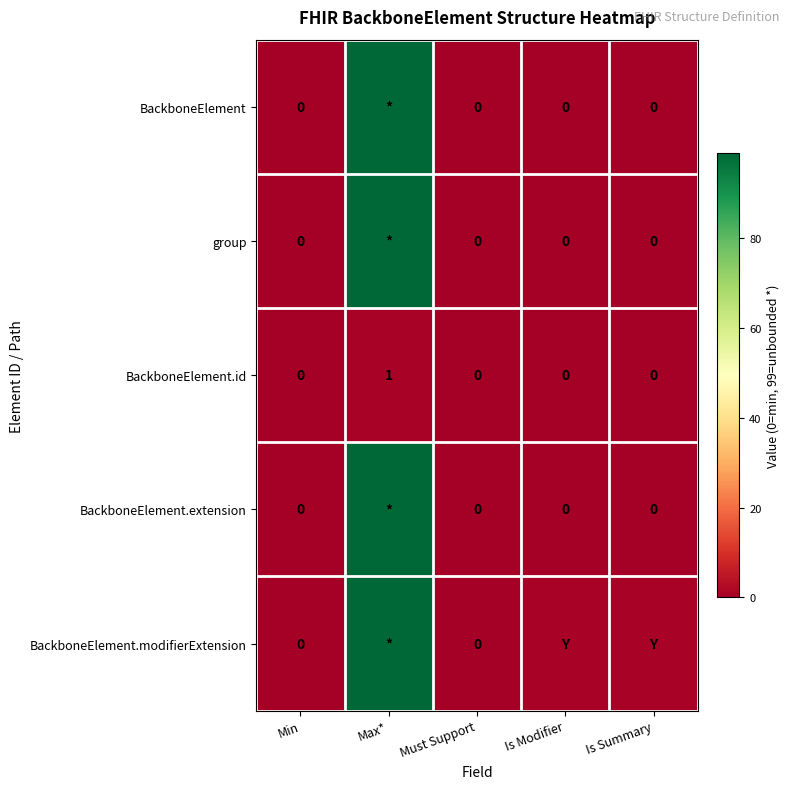

The value of BackboneElement.id at Is Modifier is 1. True or false?

False